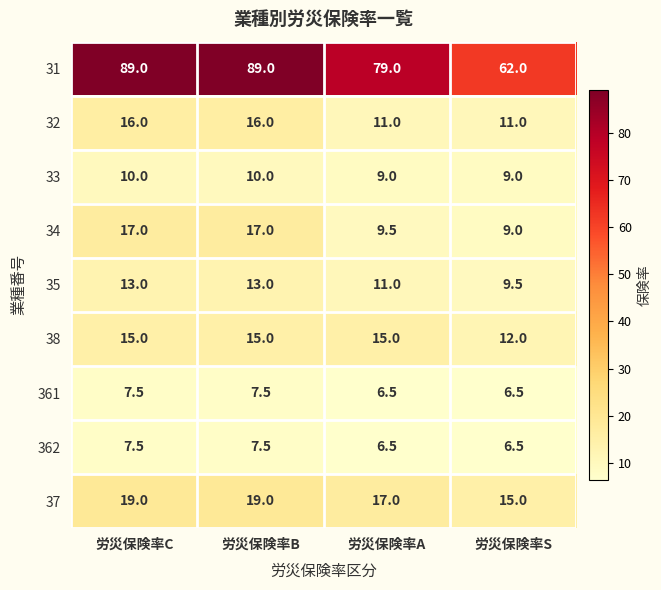

Between 労災保険率C and 労災保険率S, which series saw the biggest shift?

31